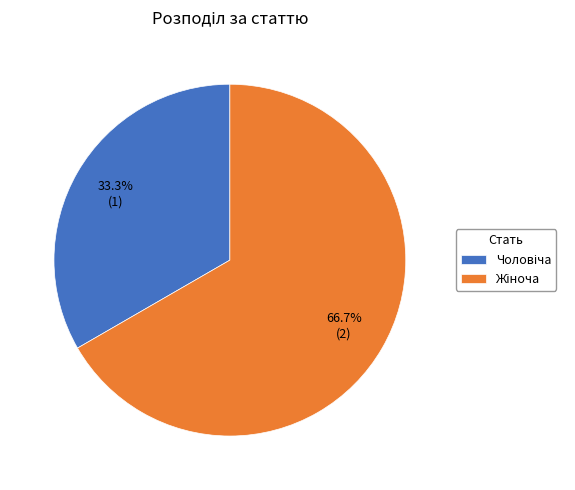

To the nearest percent, what is the difference between the largest and smallest slice percentages?

33%